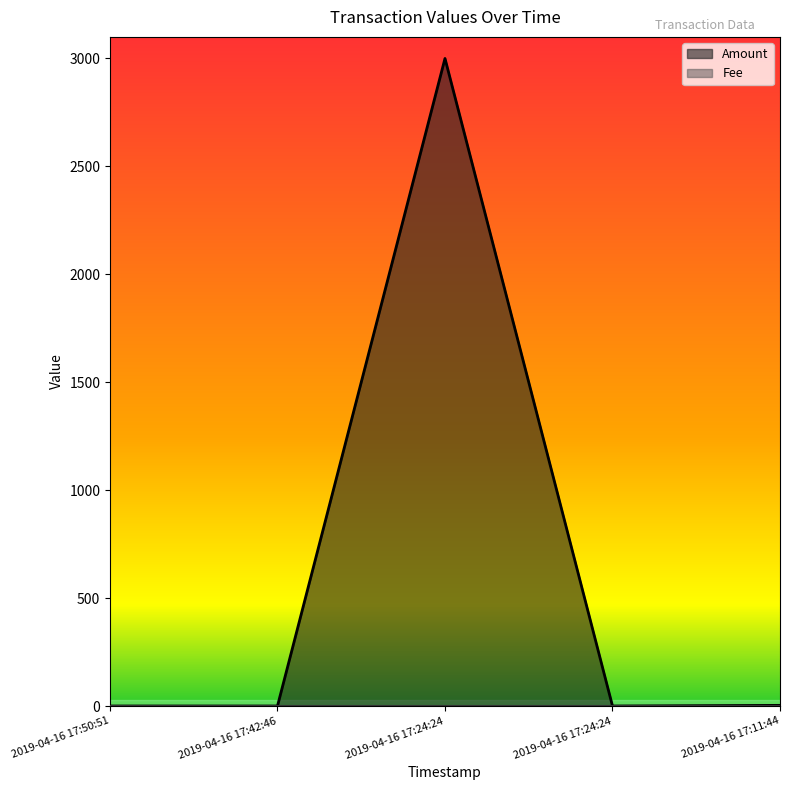

Reading left to right, list all the values displayed in this chart.

2019-04-16 17:50:51=0	2019-04-16 17:42:46=0	2019-04-16 17:24:24=3000	2019-04-16 17:24:24=0	2019-04-16 17:11:44=3